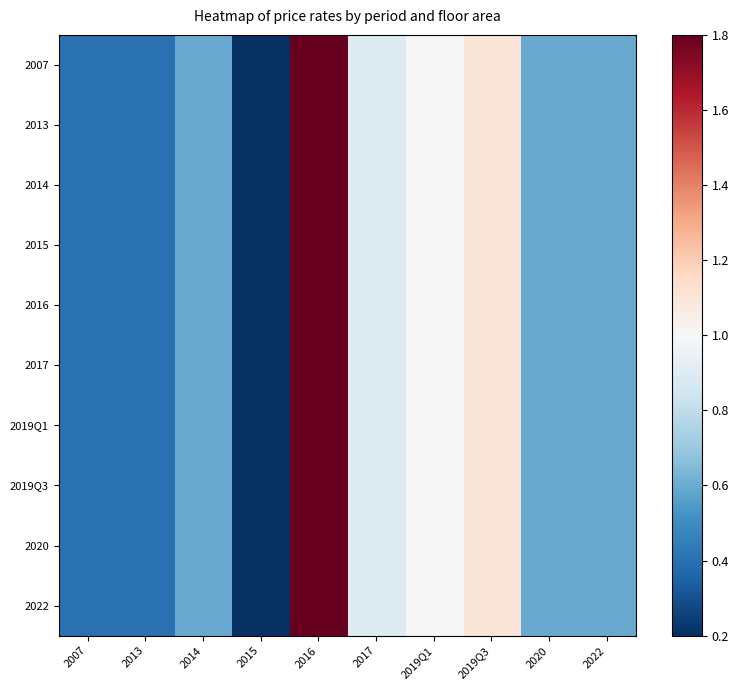

Reading left to right, list all the values displayed in this chart.

2007: 2007=0.4	2013=0.4	2014=0.6	2015=0.2	2016=1.8	2017=0.9	2019Q1=1.0	2019Q3=1.1	2020=0.6	2022=0.6
2013: 2007=0.4	2013=0.4	2014=0.6	2015=0.2	2016=1.8	2017=0.9	2019Q1=1.0	2019Q3=1.1	2020=0.6	2022=0.6
2014: 2007=0.4	2013=0.4	2014=0.6	2015=0.2	2016=1.8	2017=0.9	2019Q1=1.0	2019Q3=1.1	2020=0.6	2022=0.6
2015: 2007=0.4	2013=0.4	2014=0.6	2015=0.2	2016=1.8	2017=0.9	2019Q1=1.0	2019Q3=1.1	2020=0.6	2022=0.6
2016: 2007=0.4	2013=0.4	2014=0.6	2015=0.2	2016=1.8	2017=0.9	2019Q1=1.0	2019Q3=1.1	2020=0.6	2022=0.6
2017: 2007=0.4	2013=0.4	2014=0.6	2015=0.2	2016=1.8	2017=0.9	2019Q1=1.0	2019Q3=1.1	2020=0.6	2022=0.6
2019Q1: 2007=0.4	2013=0.4	2014=0.6	2015=0.2	2016=1.8	2017=0.9	2019Q1=1.0	2019Q3=1.1	2020=0.6	2022=0.6
2019Q3: 2007=0.4	2013=0.4	2014=0.6	2015=0.2	2016=1.8	2017=0.9	2019Q1=1.0	2019Q3=1.1	2020=0.6	2022=0.6
2020: 2007=0.4	2013=0.4	2014=0.6	2015=0.2	2016=1.8	2017=0.9	2019Q1=1.0	2019Q3=1.1	2020=0.6	2022=0.6
2022: 2007=0.4	2013=0.4	2014=0.6	2015=0.2	2016=1.8	2017=0.9	2019Q1=1.0	2019Q3=1.1	2020=0.6	2022=0.6